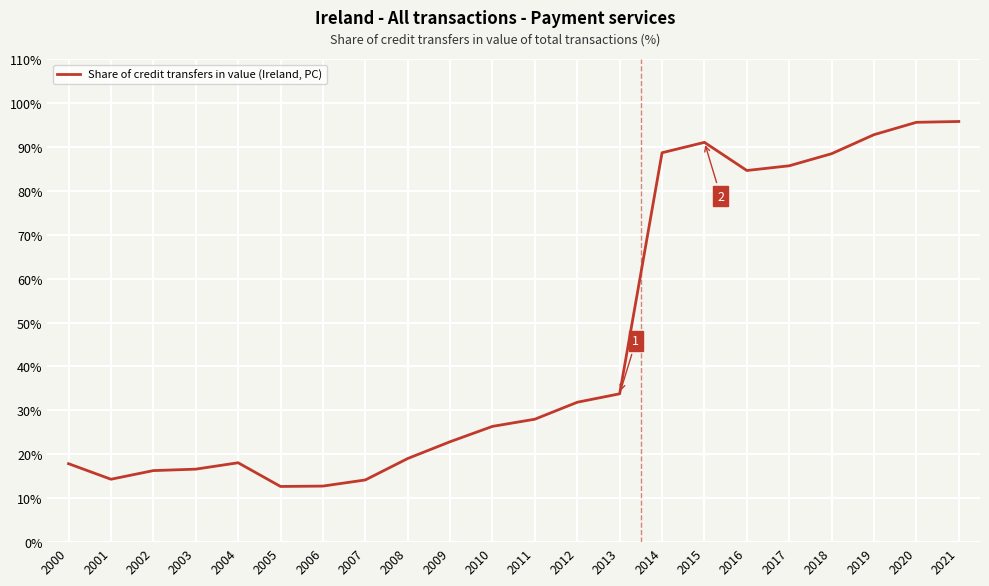

The value at 2016 is 84.6. True or false?

True